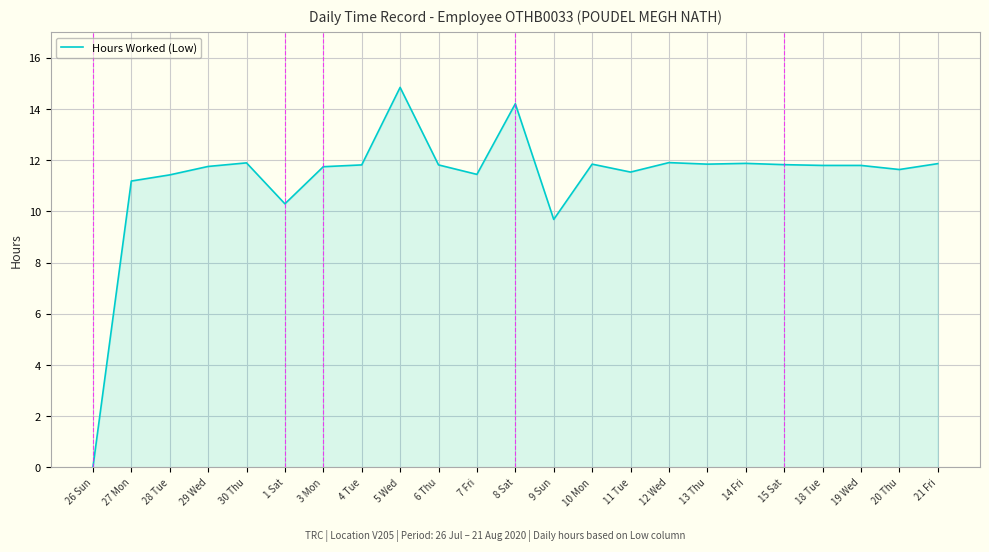

How many lines are shown in the chart?

1